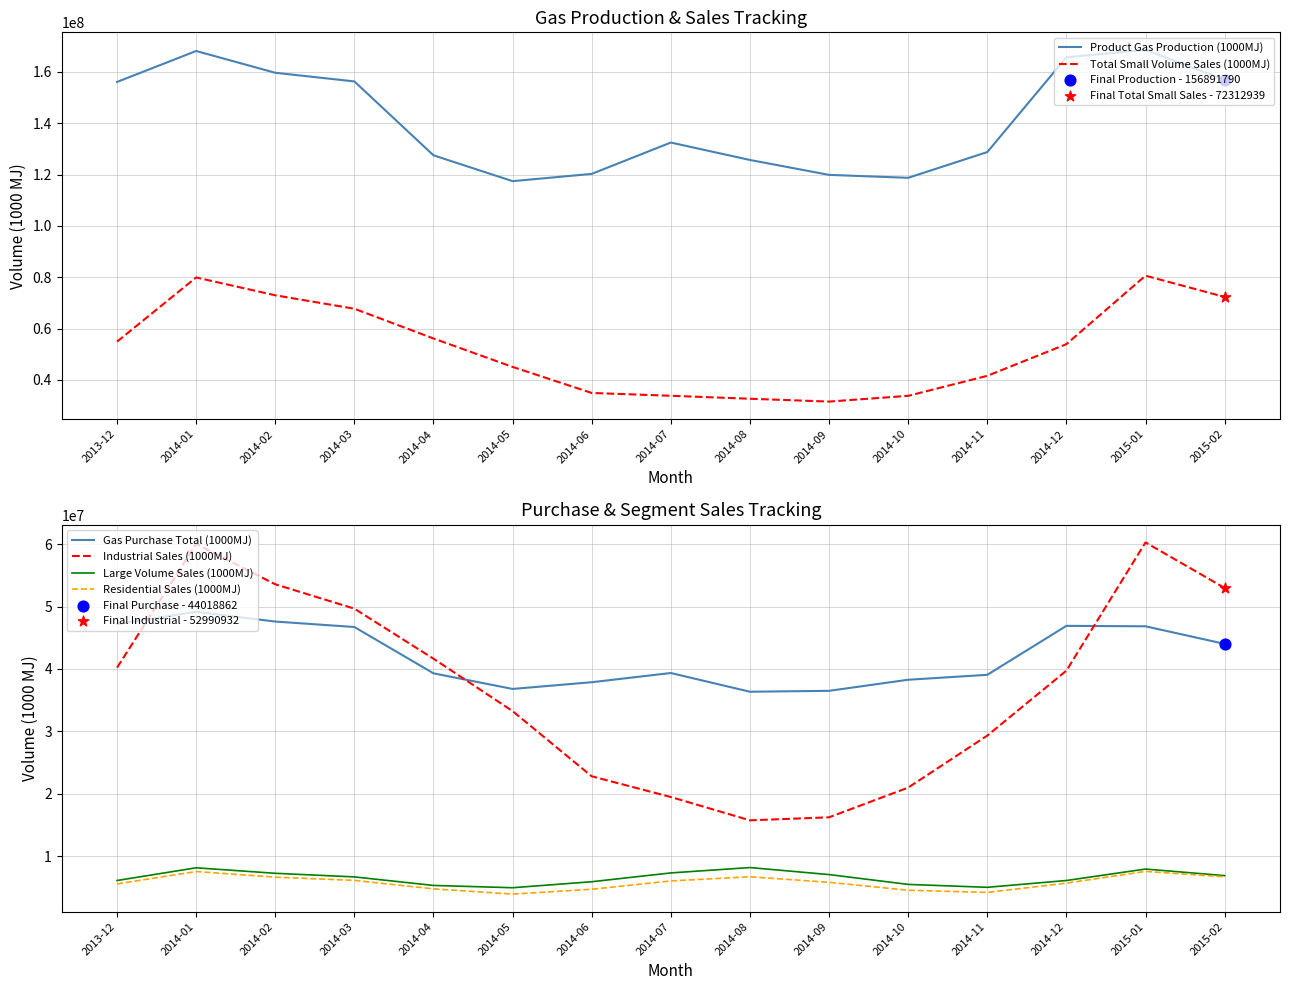

Which series reaches the maximum Y coordinate?

Product Gas Production (1000MJ)